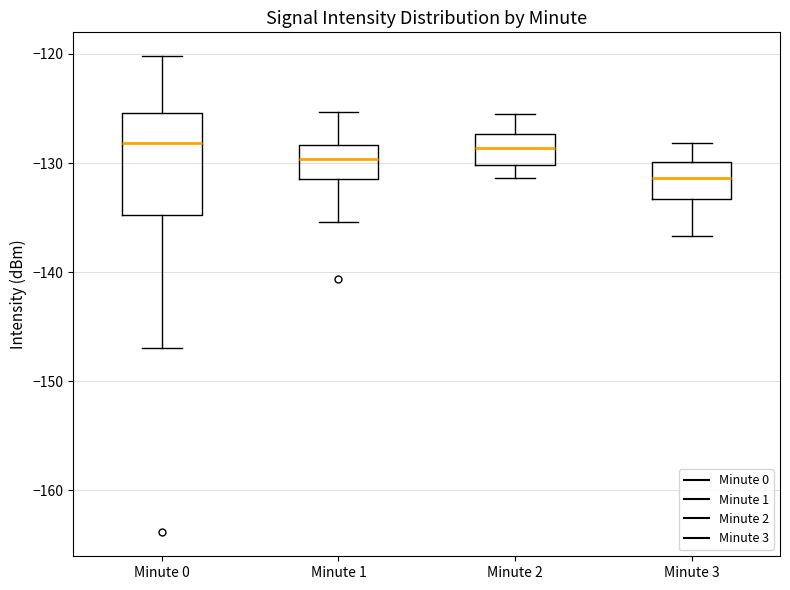

Reading left to right, transcribe this box plot: for each box, give where its median line is, the range the box spans, and where its two whiskers end, as read against the y-axis. The values are not printed on the chart, so give them approximately, as read against the axis.

Minute 0: median -128, box -135 to -125, whiskers -147 to -120
Minute 1: median -130, box -131 to -128, whiskers -135 to -125
Minute 2: median -129, box -130 to -127, whiskers -131 to -125
Minute 3: median -131, box -133 to -130, whiskers -137 to -128